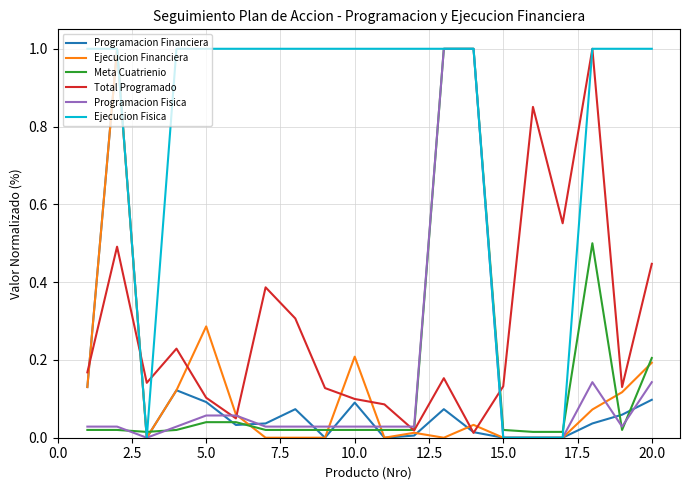

What is the maximum value shown in the chart?

1.0